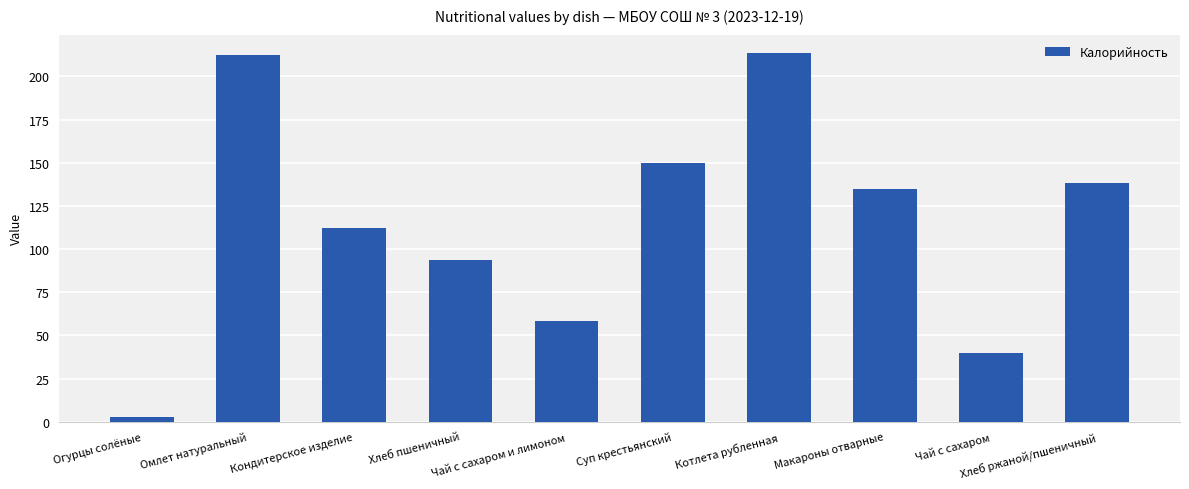

What is the smallest value displayed?

3.0